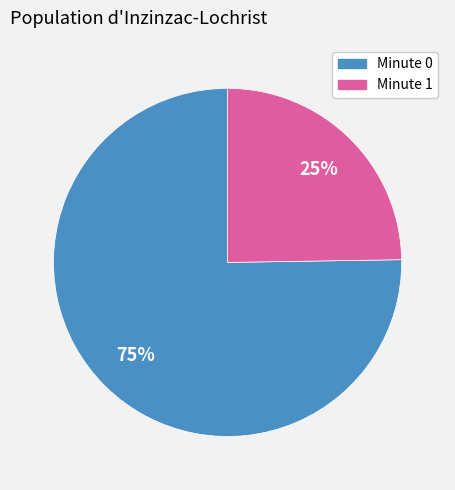

Does any single category account for the majority?

Yes